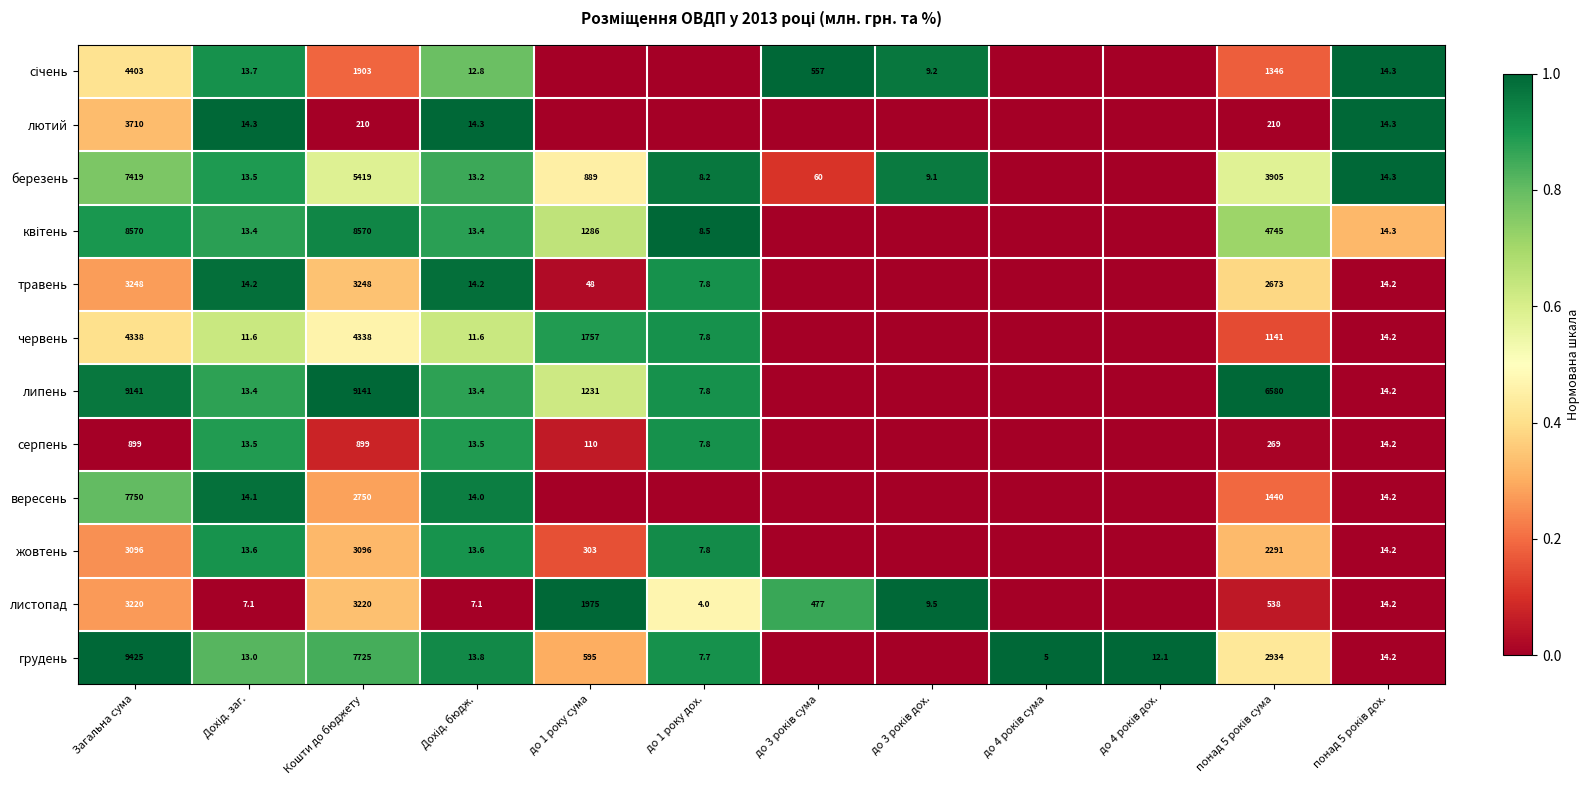

The листопад series shows 2.2 at до 1 року дох.. True or false?

False